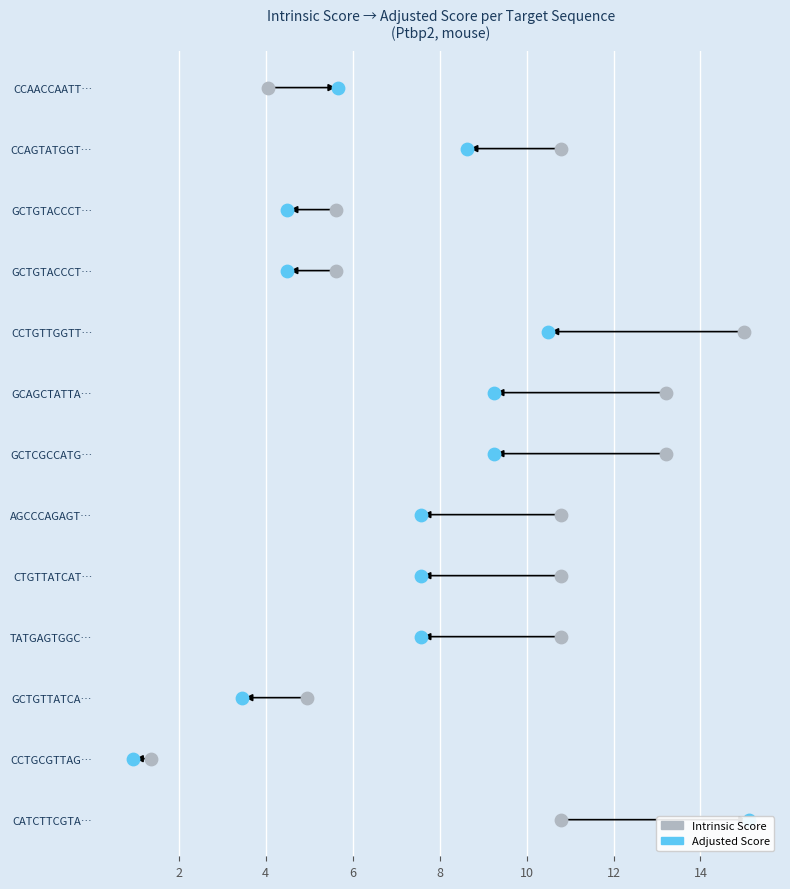

Which series contains the highest Y value?

adjusted_score